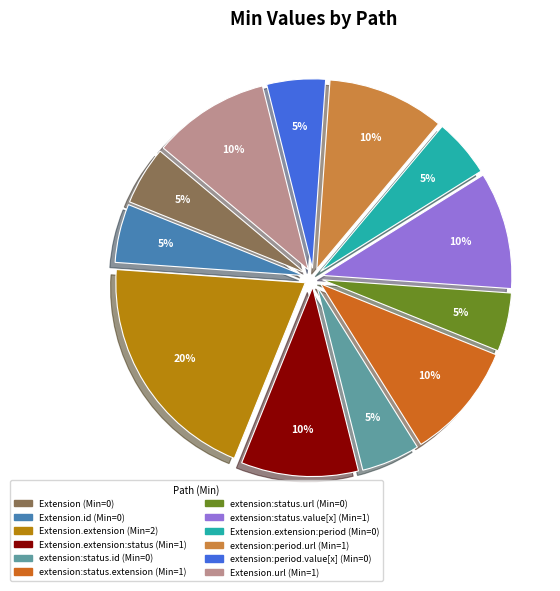

How many slices are in this pie chart?

12